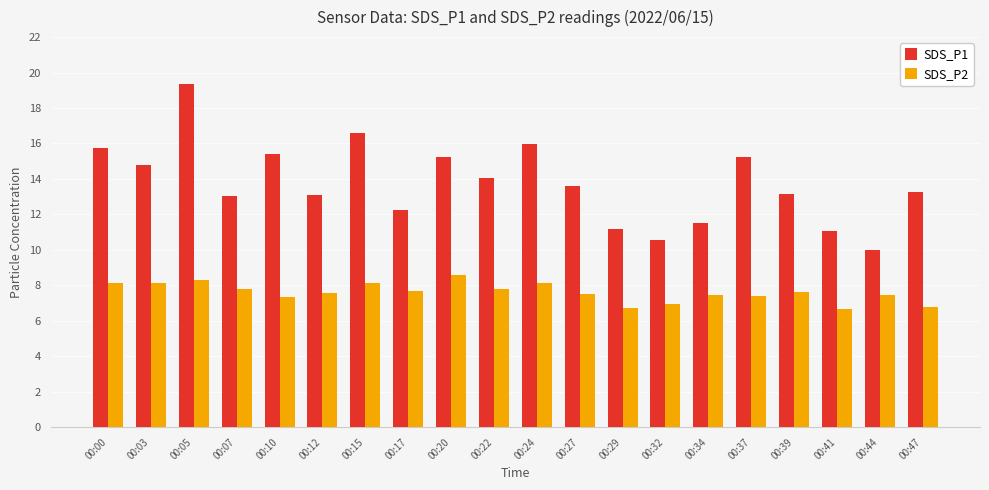

What are all the series names shown in the legend?

SDS_P1, SDS_P2